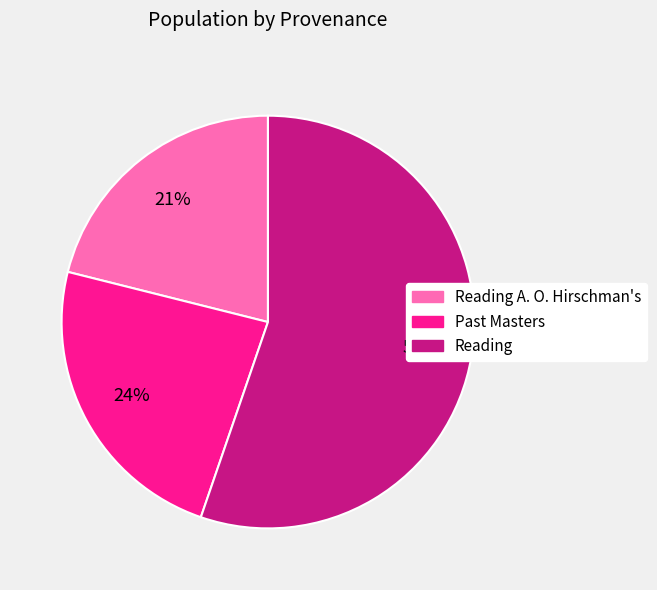

Which slice is the smallest?

Reading A. O. Hirschman's